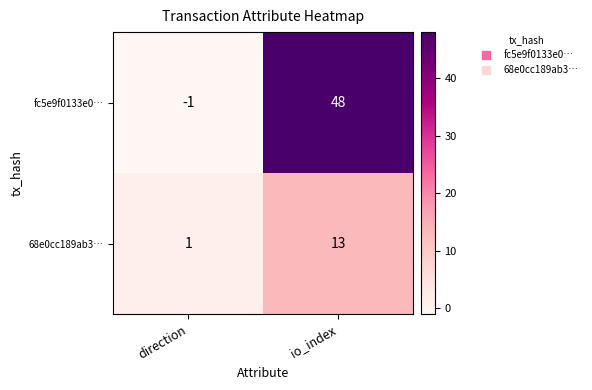

What is the average value of the 68e0cc189ab3… series?

7